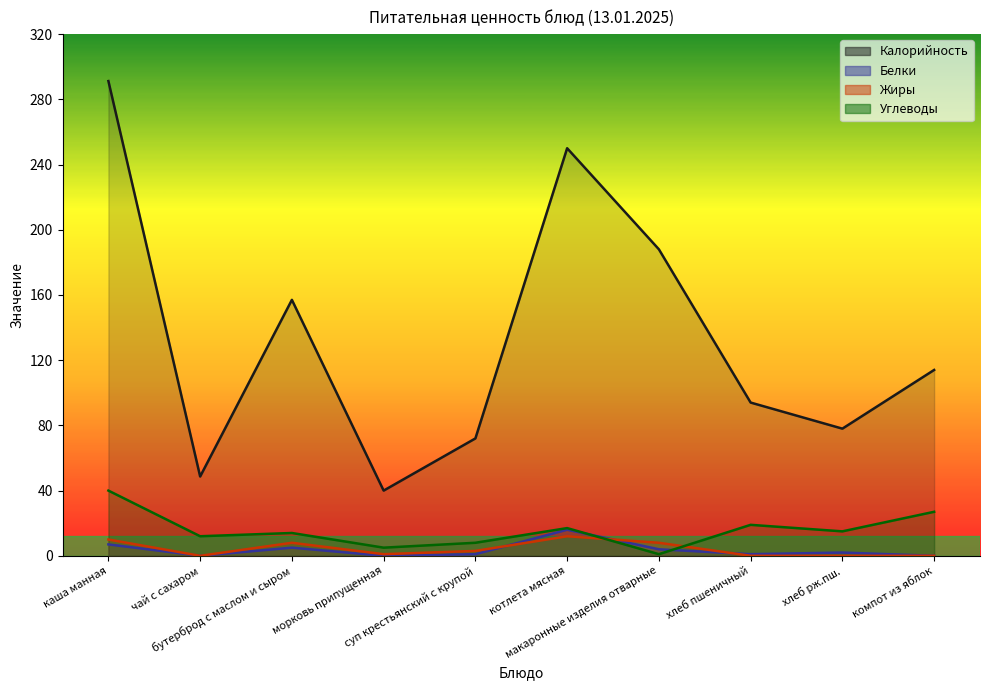

What is the average value of the Белки series?

3.6